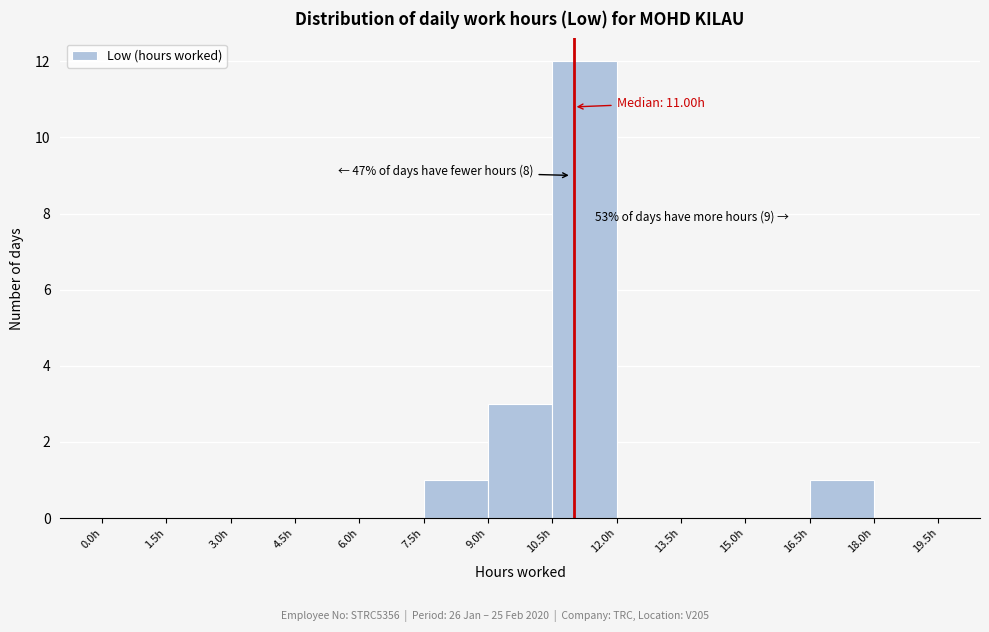

Which range on the x-axis has the tallest bar?

10.5 to 12.0